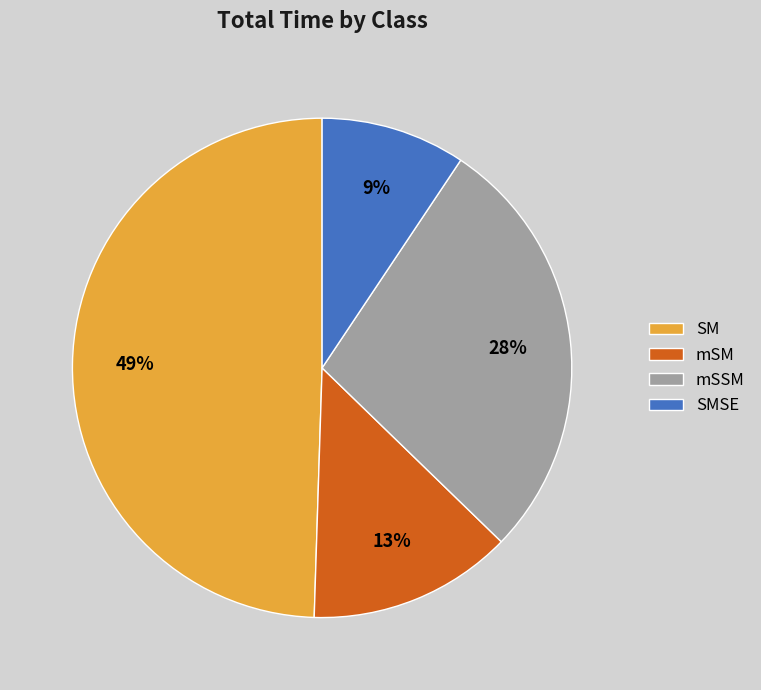

What percentage is the SM slice, to the nearest percent?

49%